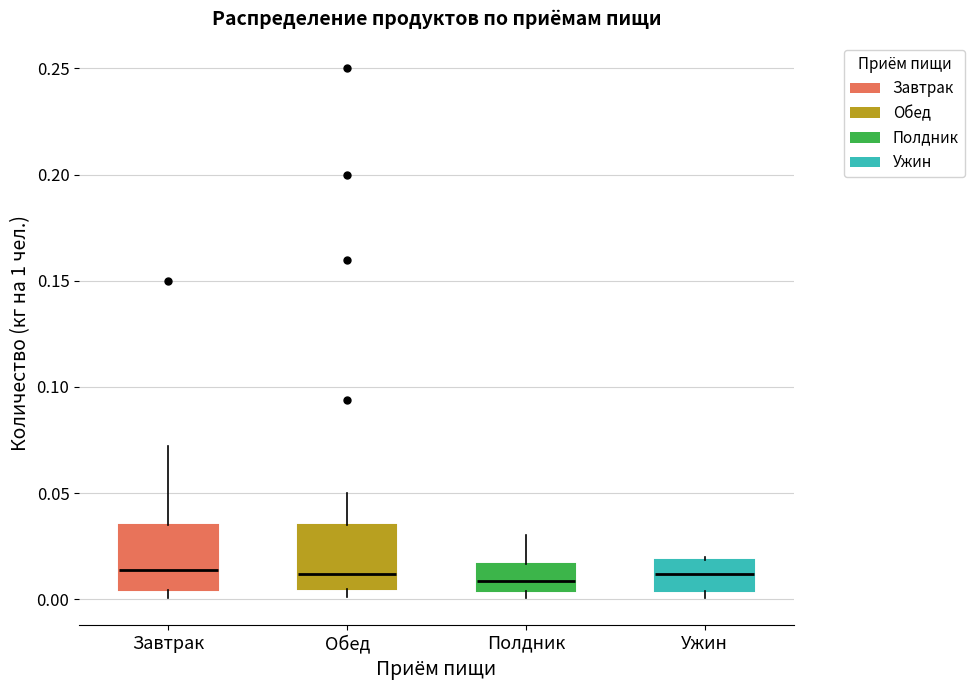

Where is the lower edge of the box for Обед on the y-axis? The values are not printed on the chart, so give them approximately, as read against the axis.

0.005